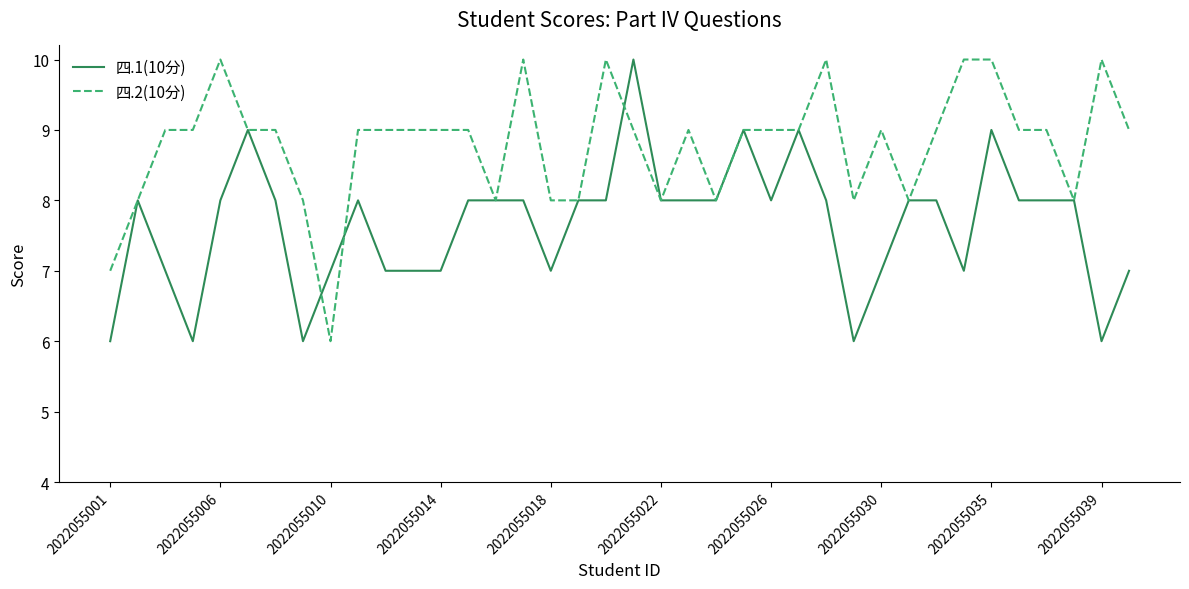

Rank the series by their average value, from highest to lowest.

四.2(10分), 四.1(10分)